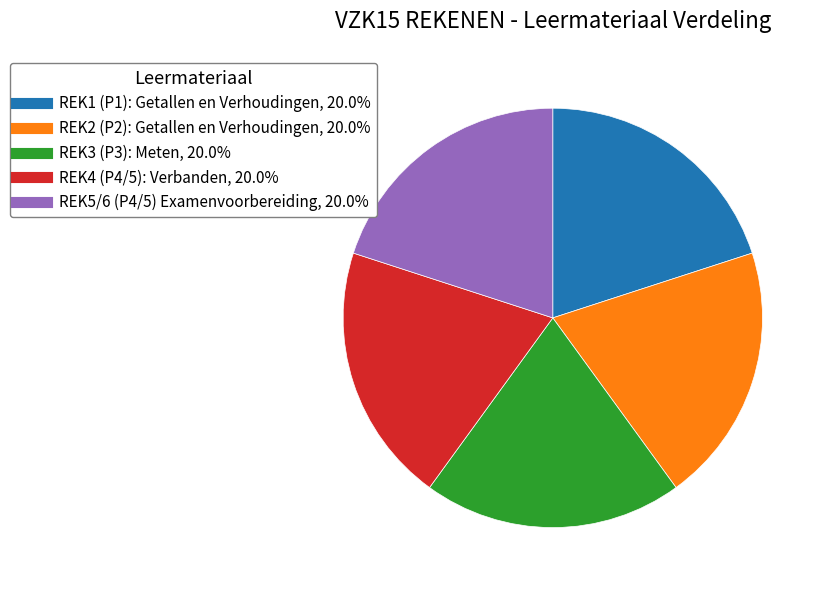

Approximately how many times larger is the value at REK3 (P3): Meten compared to REK1 (P1): Getallen en Verhoudingen?

1.0